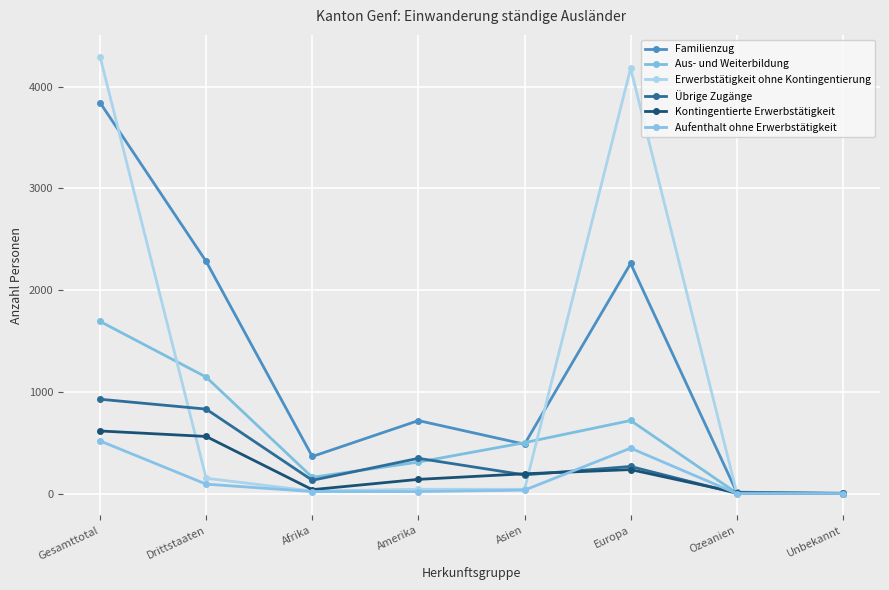

How many categories are shown in the chart?

8